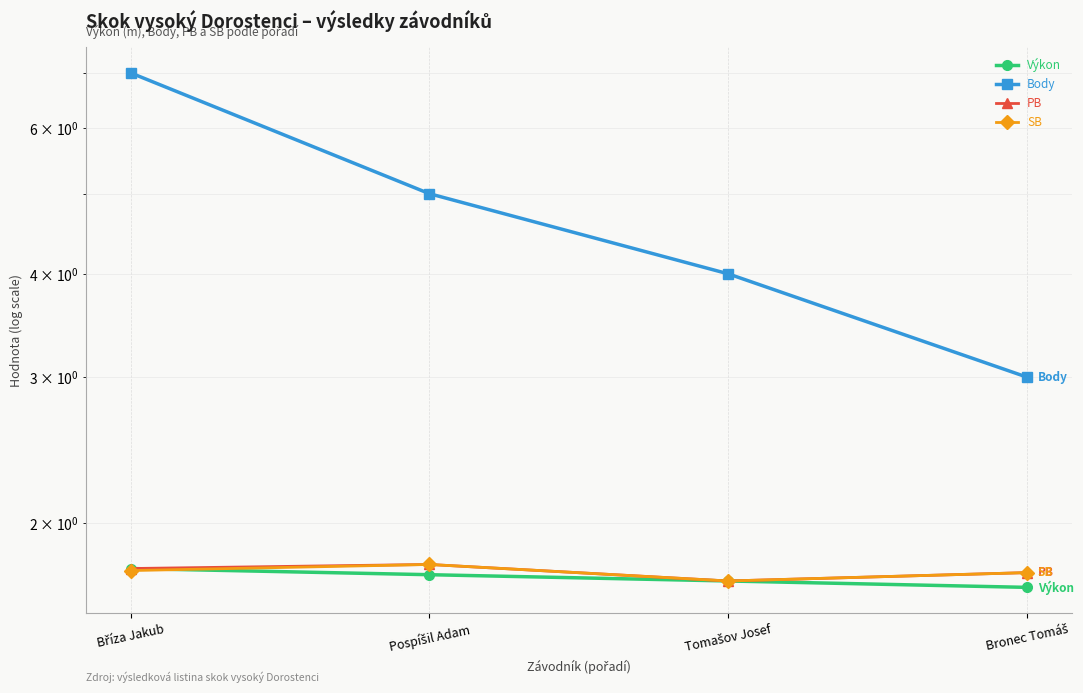

At how many categories does at least one series exceed 3?

3